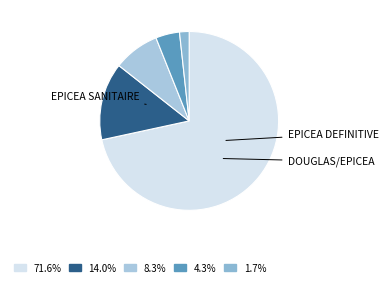

Count the number of slices in the pie.

5